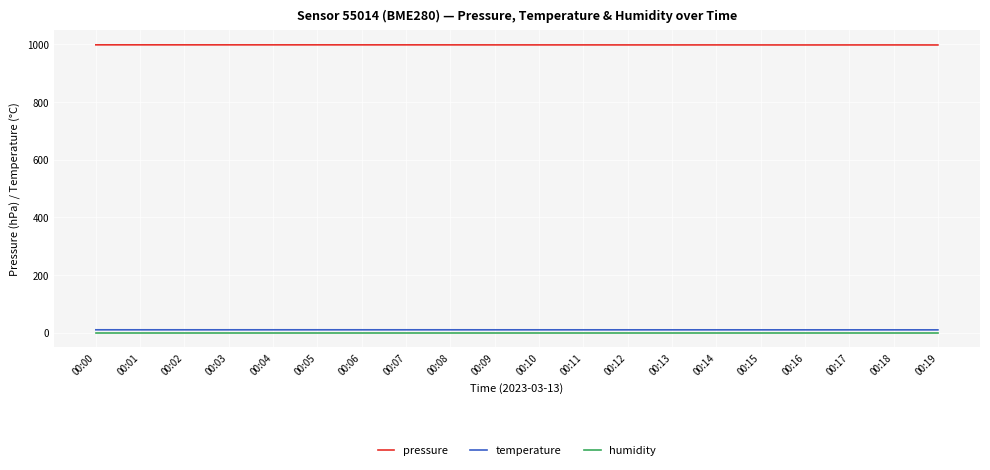

Which series has the largest total across all categories?

pressure